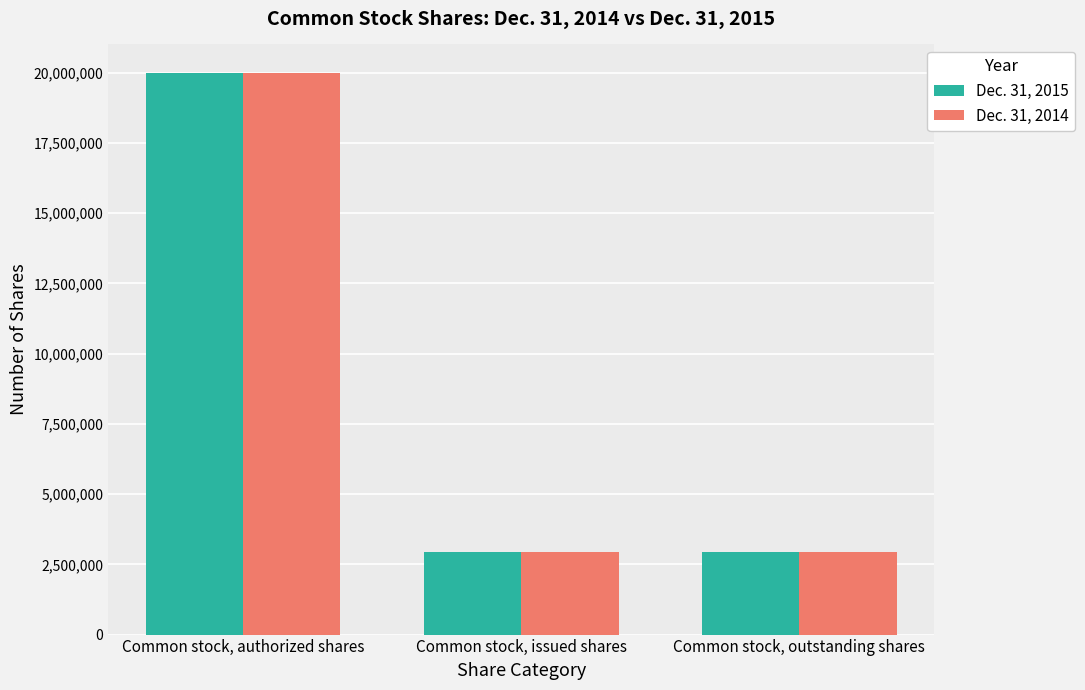

What is the maximum value shown in the chart?

20000000